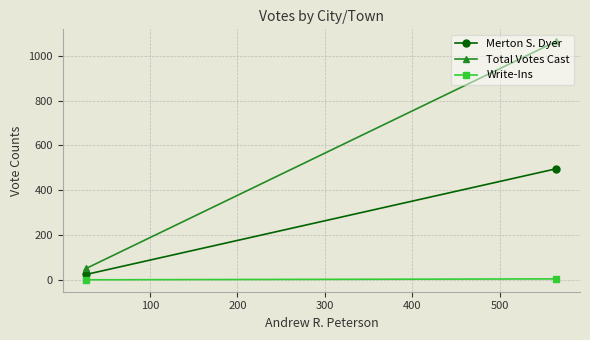

List the series in order of their peak value, highest first.

Total Votes Cast, Merton S. Dyer, Write-Ins